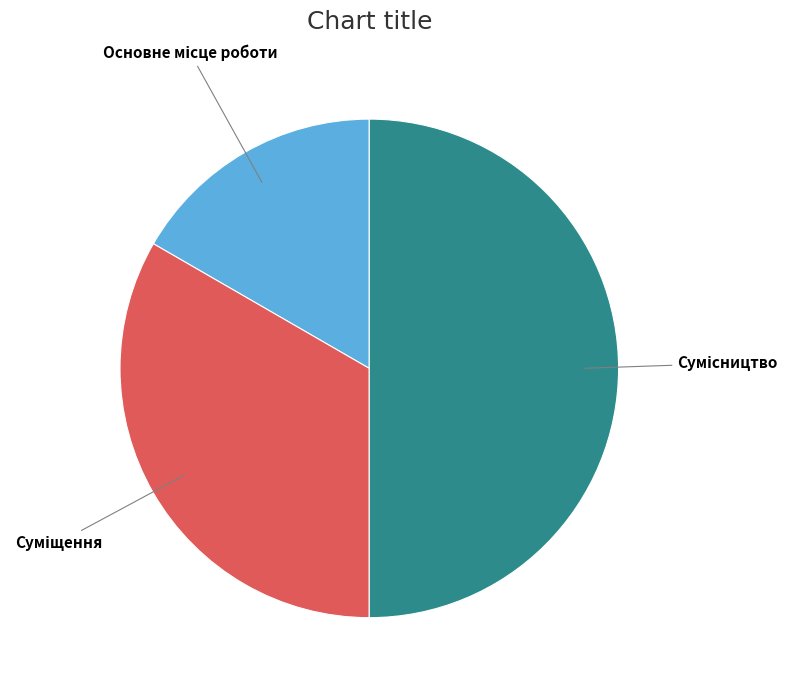

How many segments does this pie chart have?

3